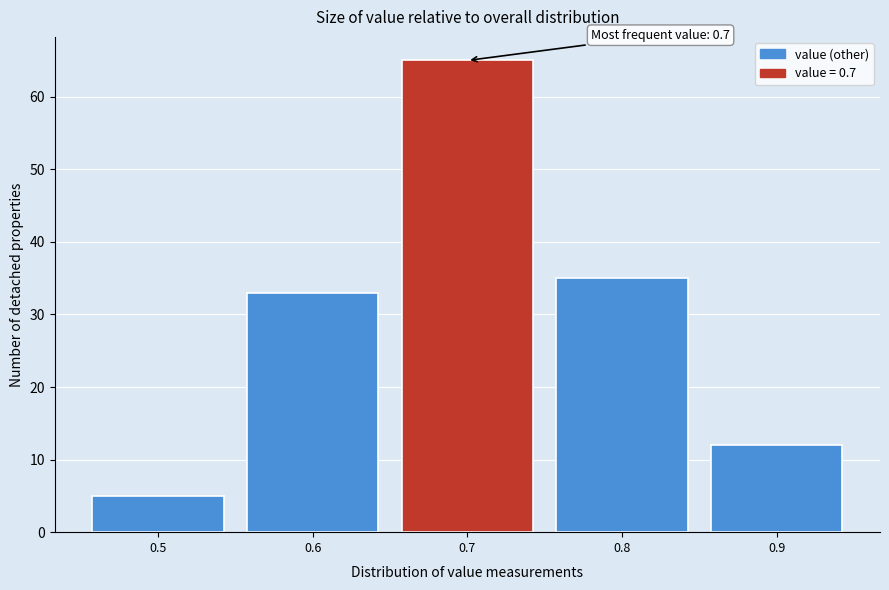

Over which range of the x-axis is the bar tallest?

0.65 to 0.75